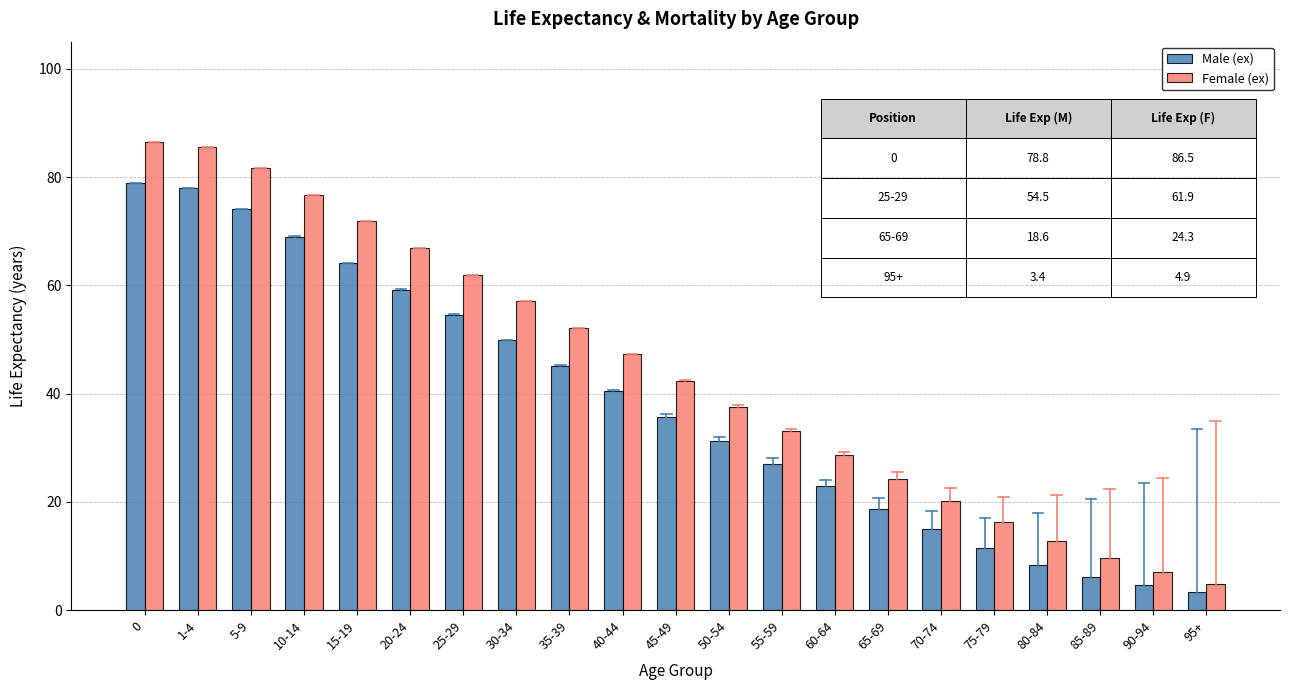

Is it true that Male (ex) equals 78.0 at 1-4?

True